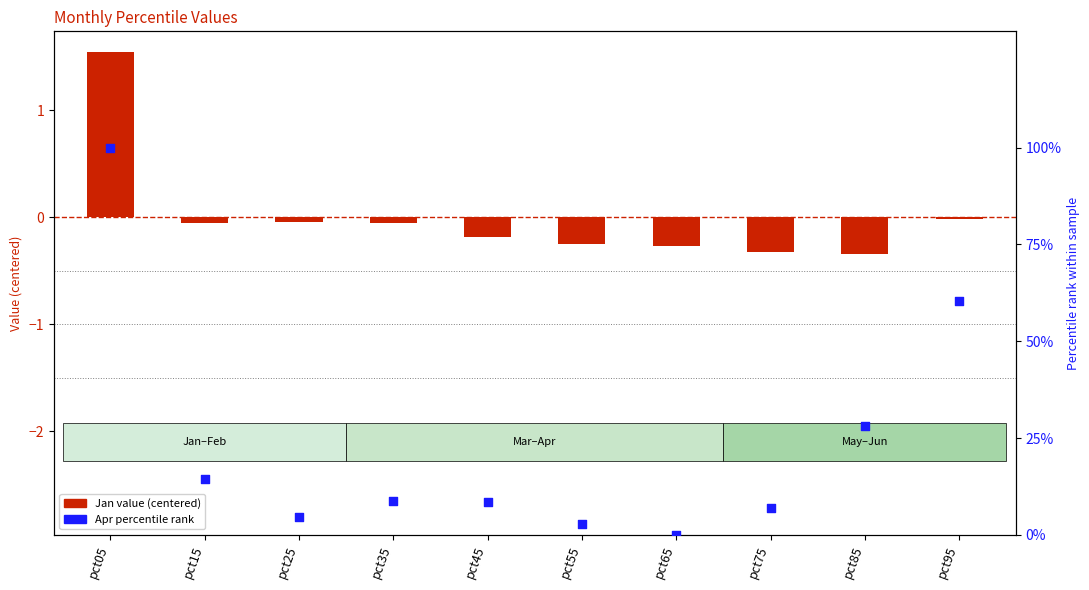

Which series has the largest Y range (max minus min)?

Apr (percentile rank)